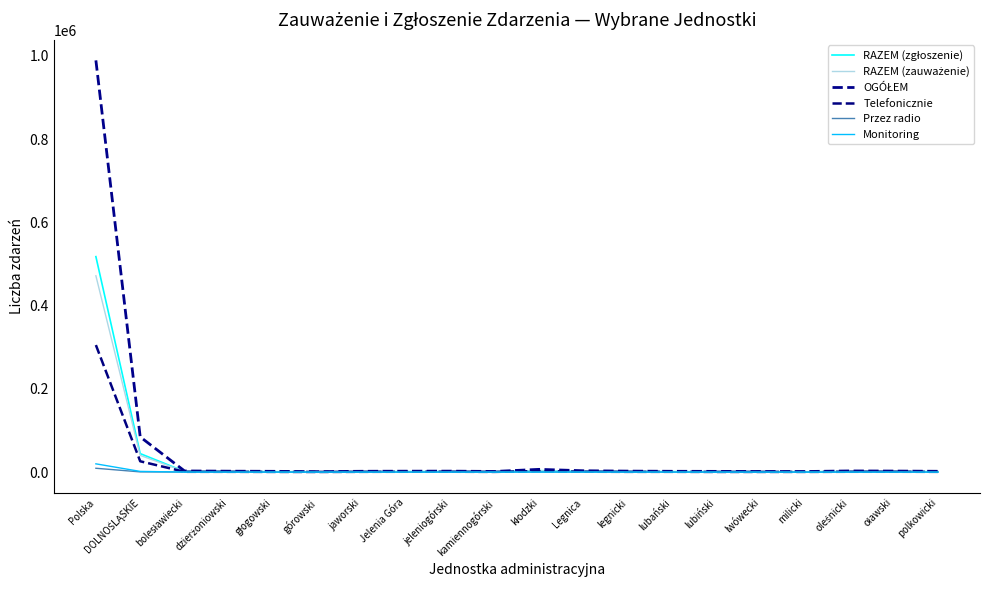

What is the label of the 6th point from the left?

górowski